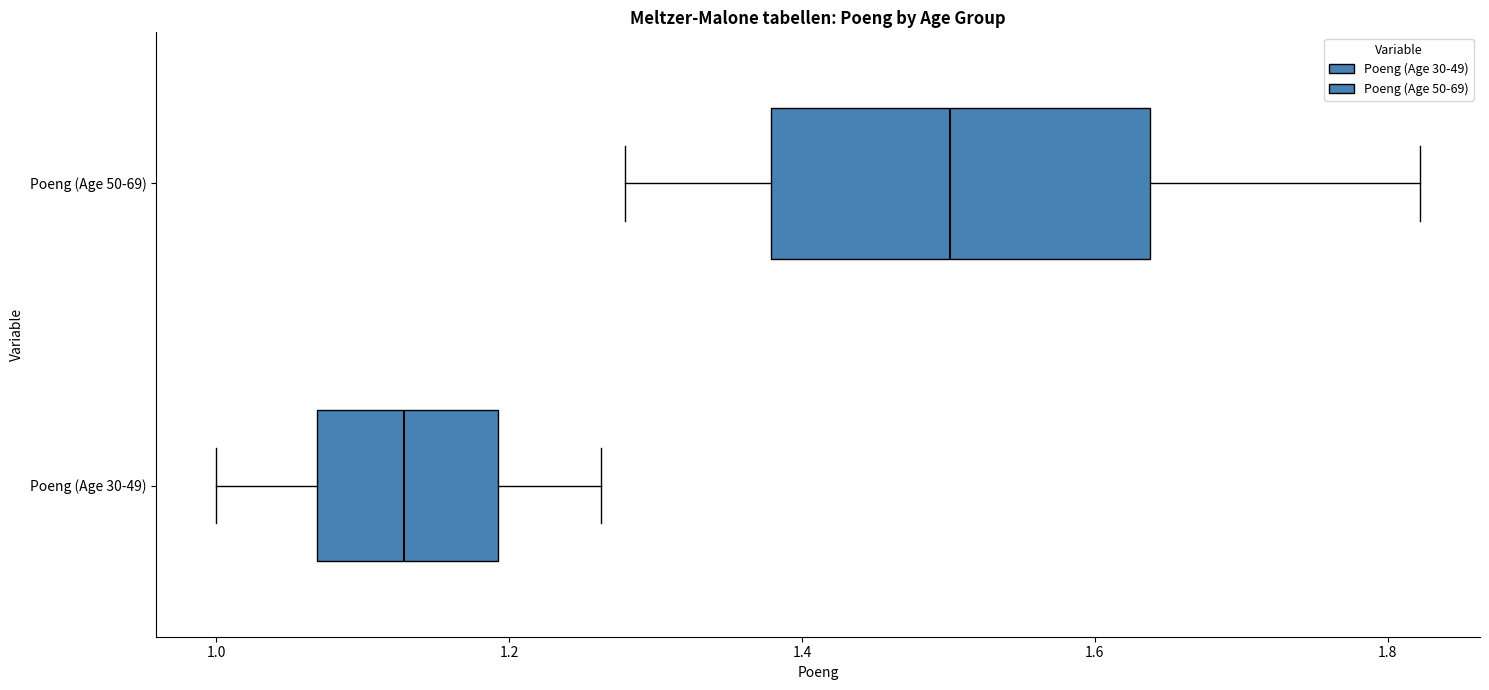

Reading bottom to top, read every box against the x-axis: the position of its median line, the range the box covers, and the ends of its whiskers. The values are not printed on the chart, so give them approximately, as read against the axis.

Poeng (Age 30-49): median 1.12, box 1.06 to 1.20, whiskers 1.00 to 1.26
Poeng (Age 50-69): median 1.50, box 1.38 to 1.64, whiskers 1.28 to 1.82